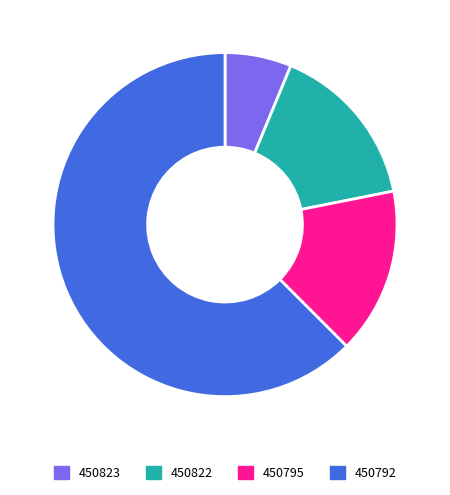

How many segments does this pie chart have?

4